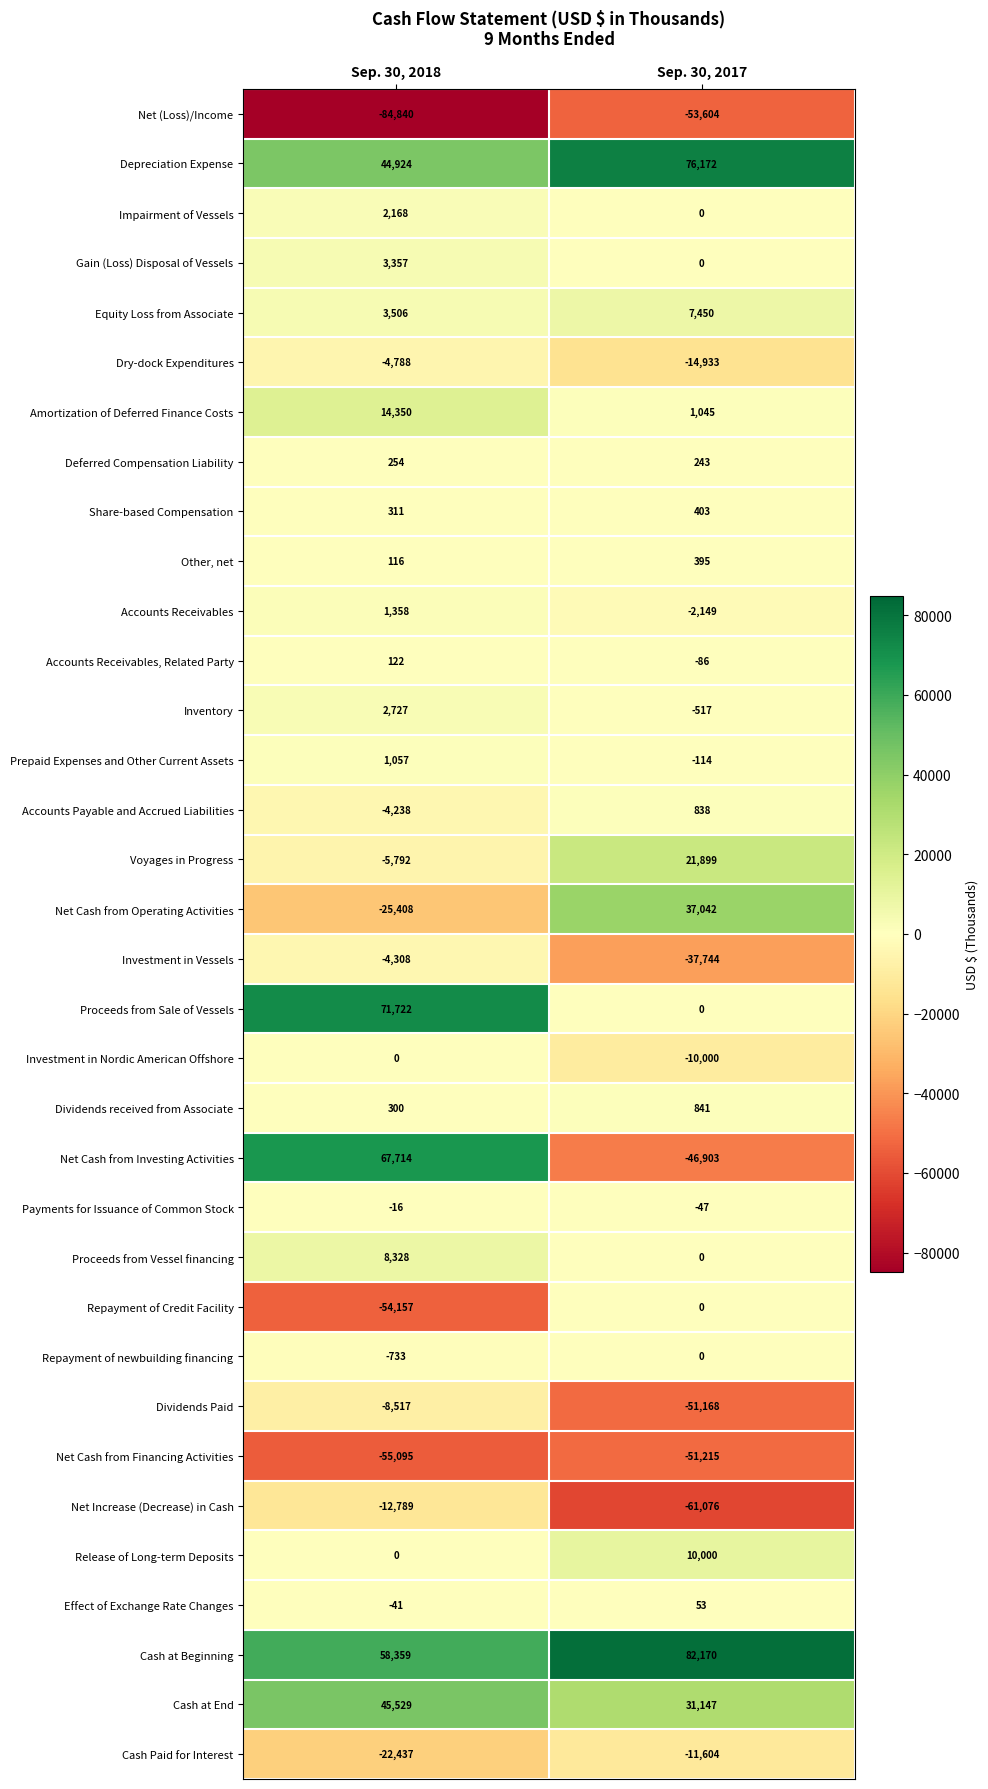

Which series has the widest spread of values?

Net Cash from Investing Activities